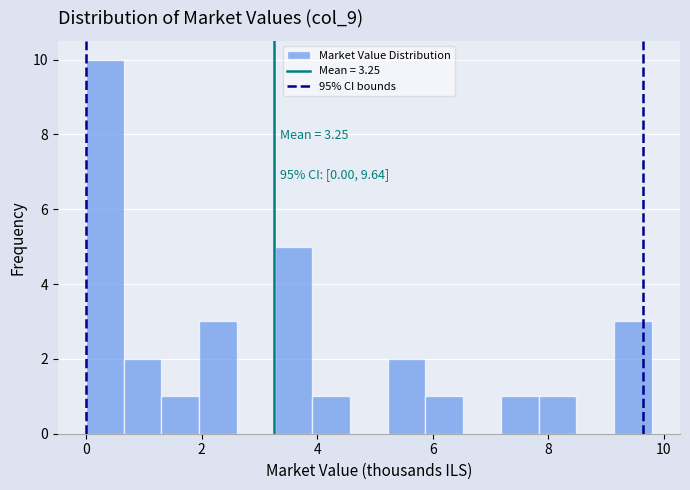

Read against the x-axis, roughly where is the centre of the tallest bar?

0.4